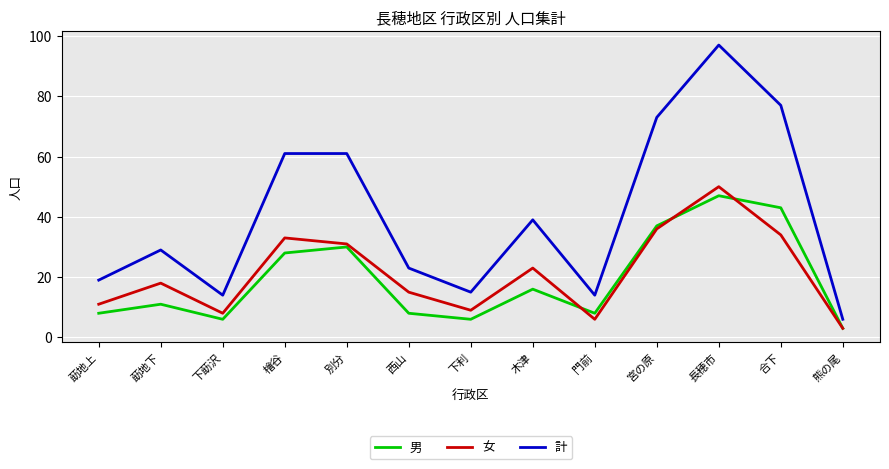

At which label does 女 reach its minimum?

熊の尾